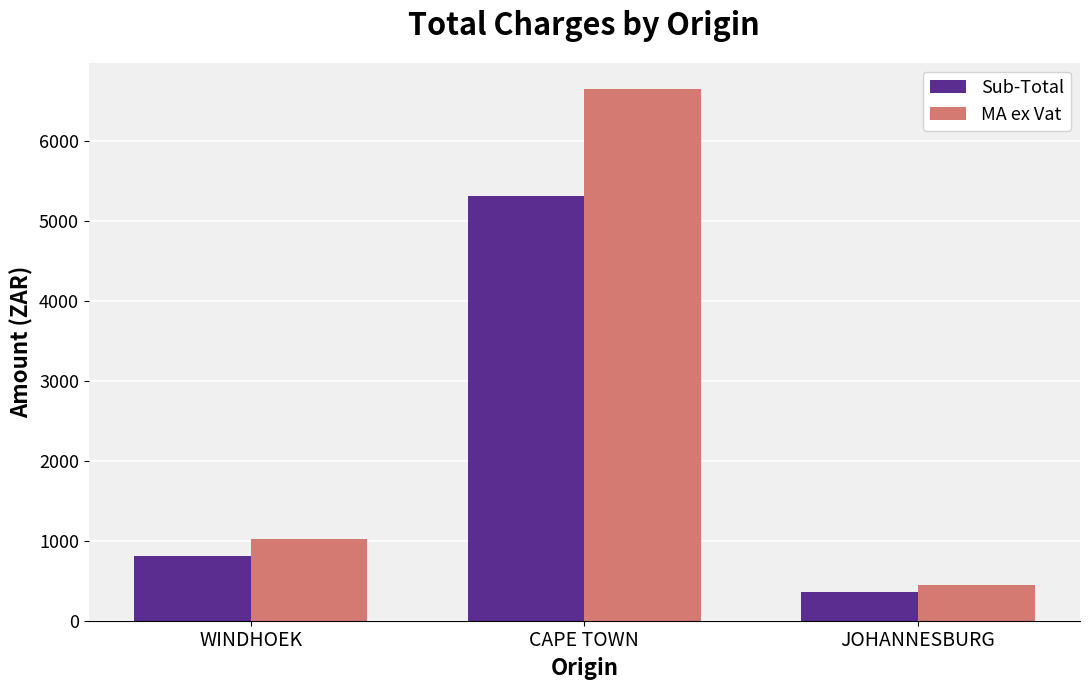

At which category does the chart reach its minimum across all series?

JOHANNESBURG